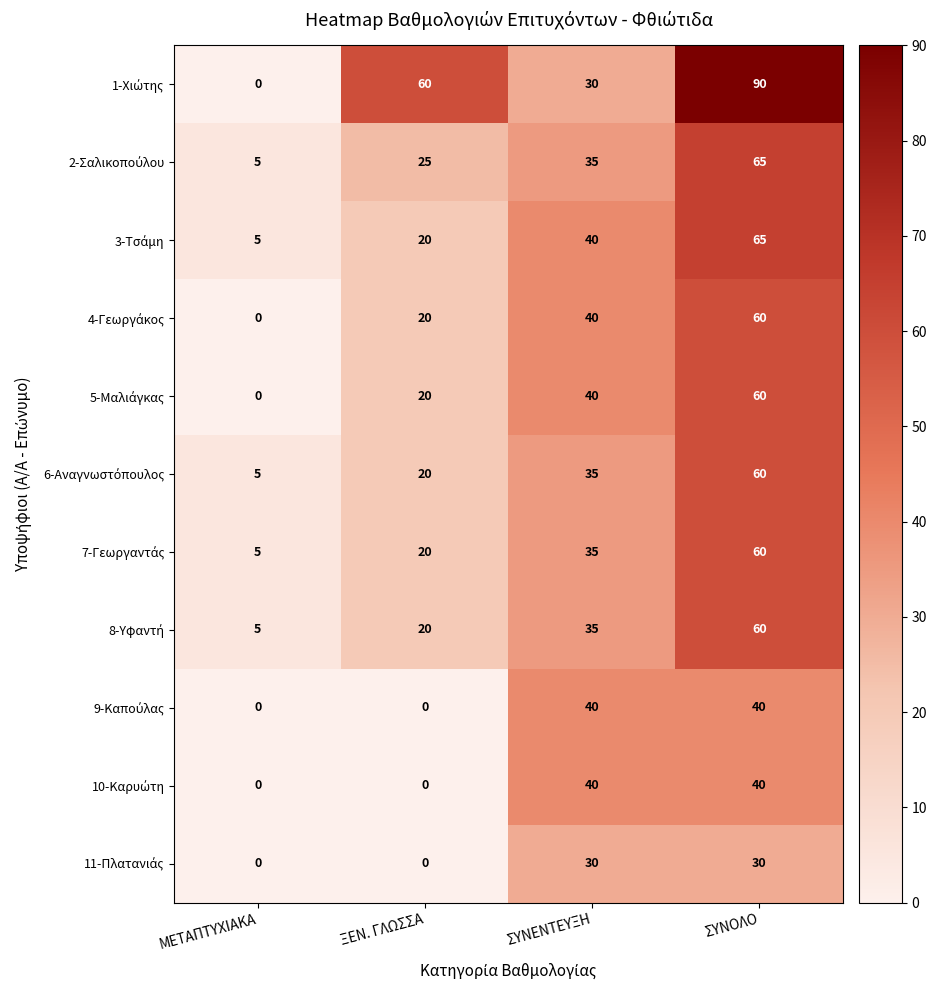

What is the spread (max minus min) of values at ΞΕΝ. ΓΛΩΣΣΑ?

60